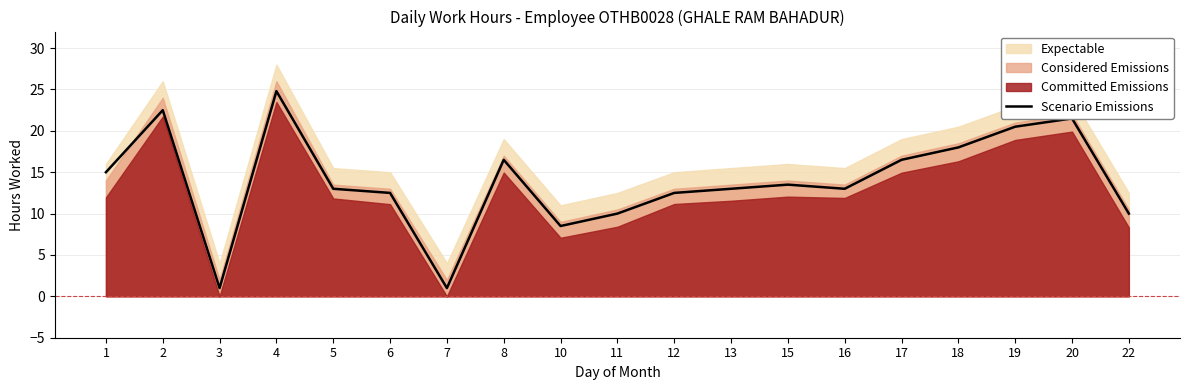

What is the average value?

13.9